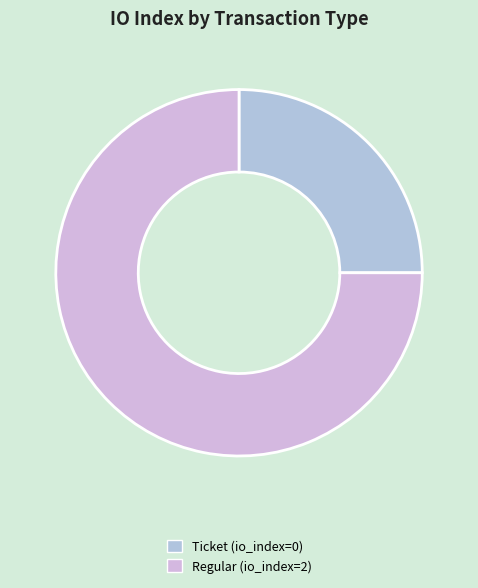

Is there a majority slice in this chart?

Yes